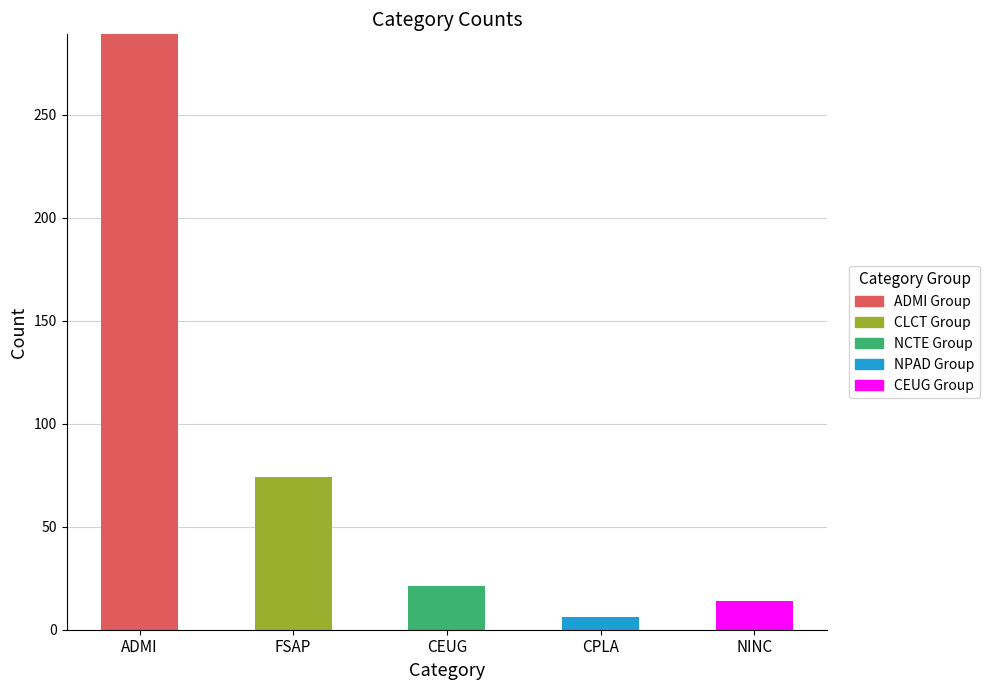

What position from the left is NINC?

5